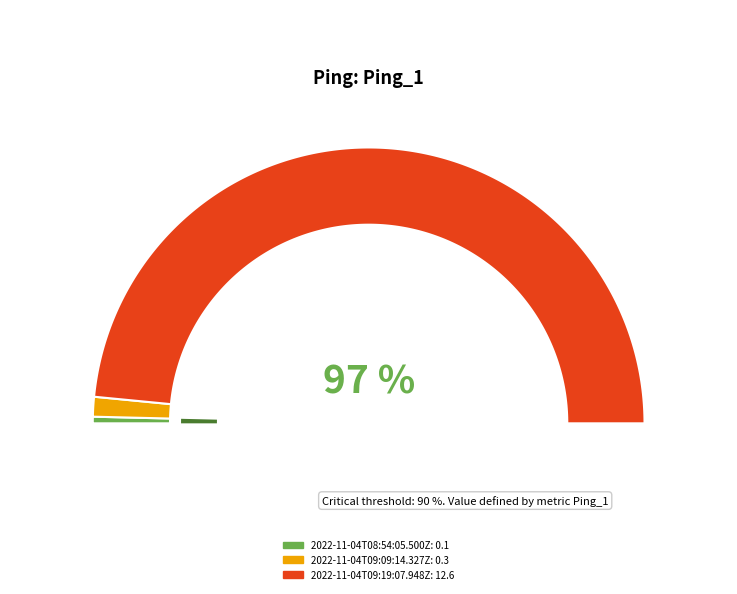

Is there a majority slice in this chart?

Yes